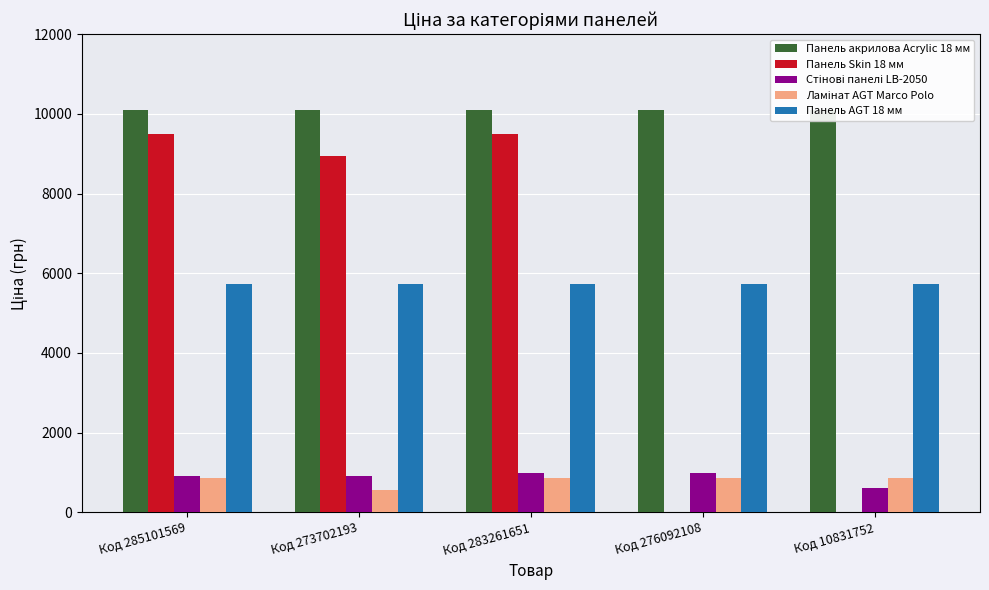

How many categories are shown in the chart?

5